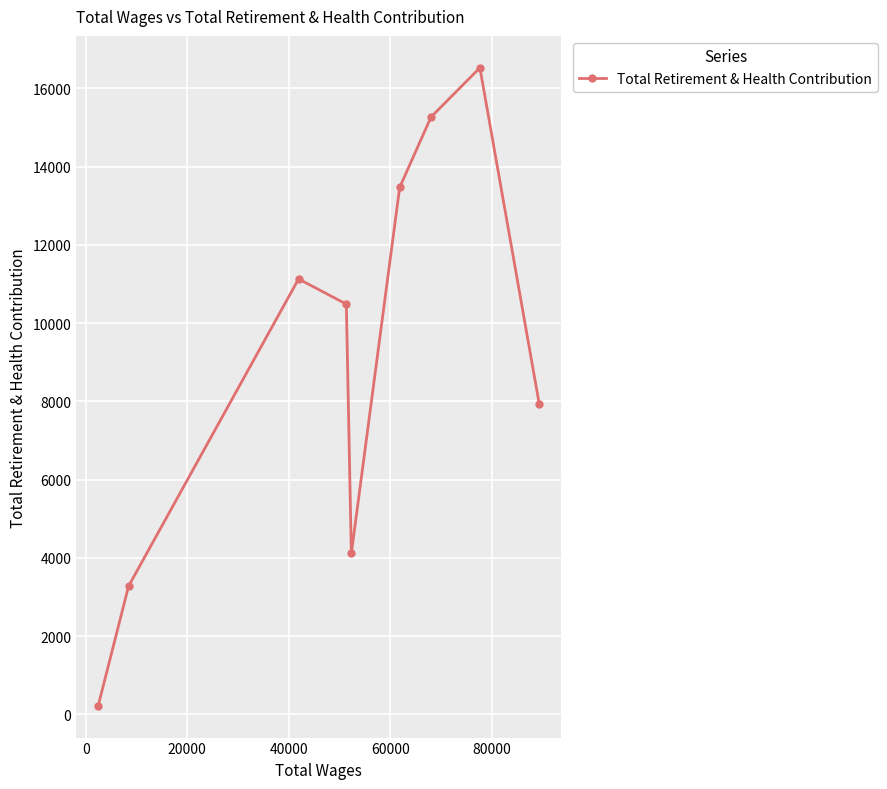

How many distinct data groups are displayed?

1